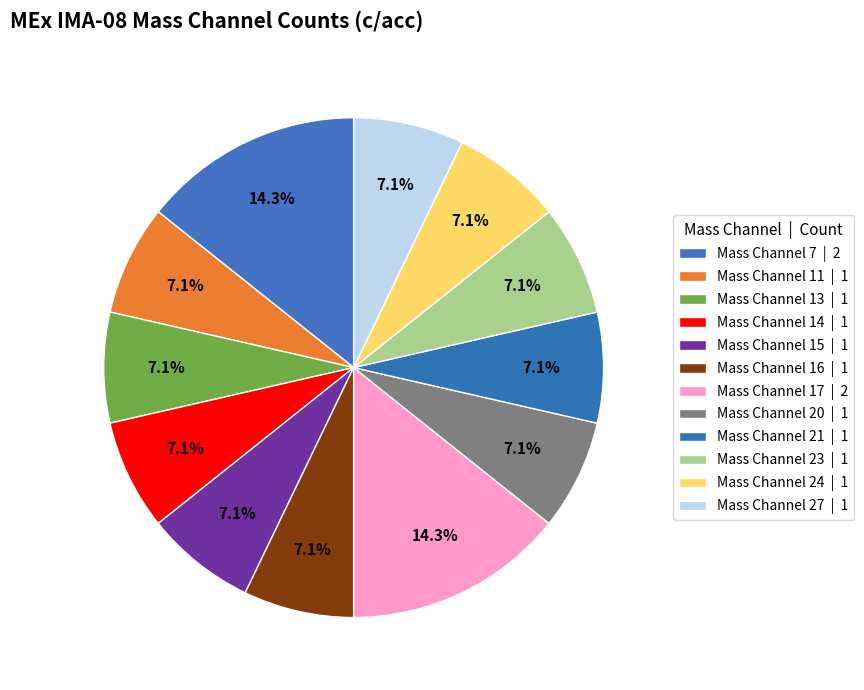

Rank the categories by value from highest to lowest.

Mass Channel 7, Mass Channel 17, Mass Channel 11, Mass Channel 13, Mass Channel 14, Mass Channel 15, Mass Channel 16, Mass Channel 20, Mass Channel 21, Mass Channel 23, Mass Channel 24, Mass Channel 27